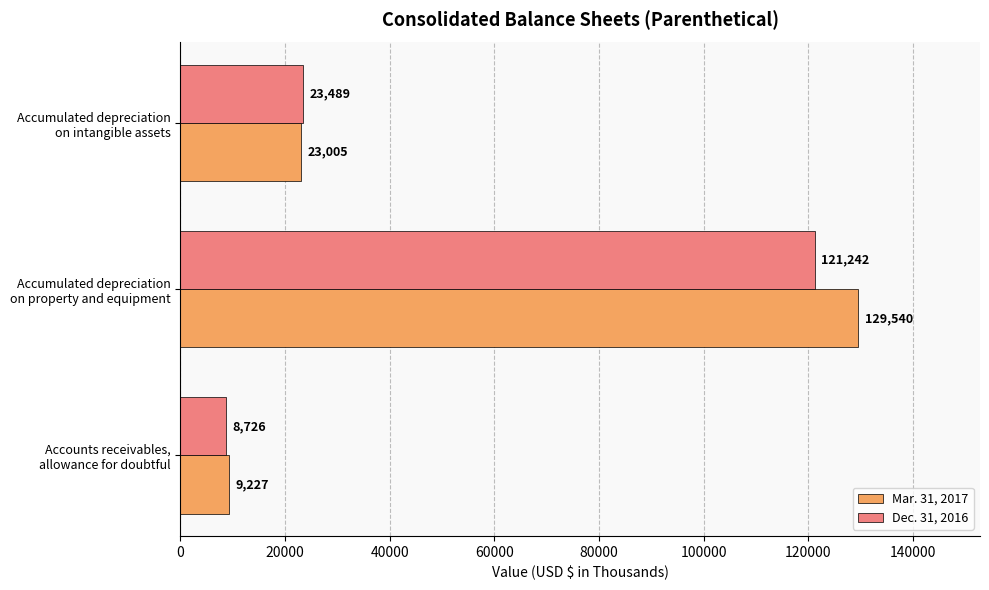

List the series in order of their peak value, highest first.

Mar. 31, 2017, Dec. 31, 2016